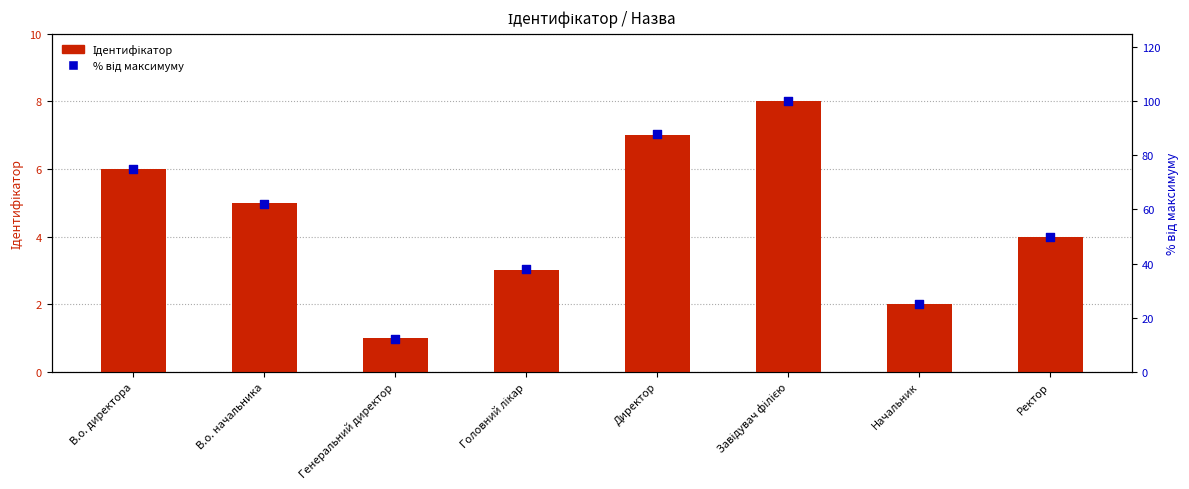

At which category is the sum across all series the highest?

Завідувач філією